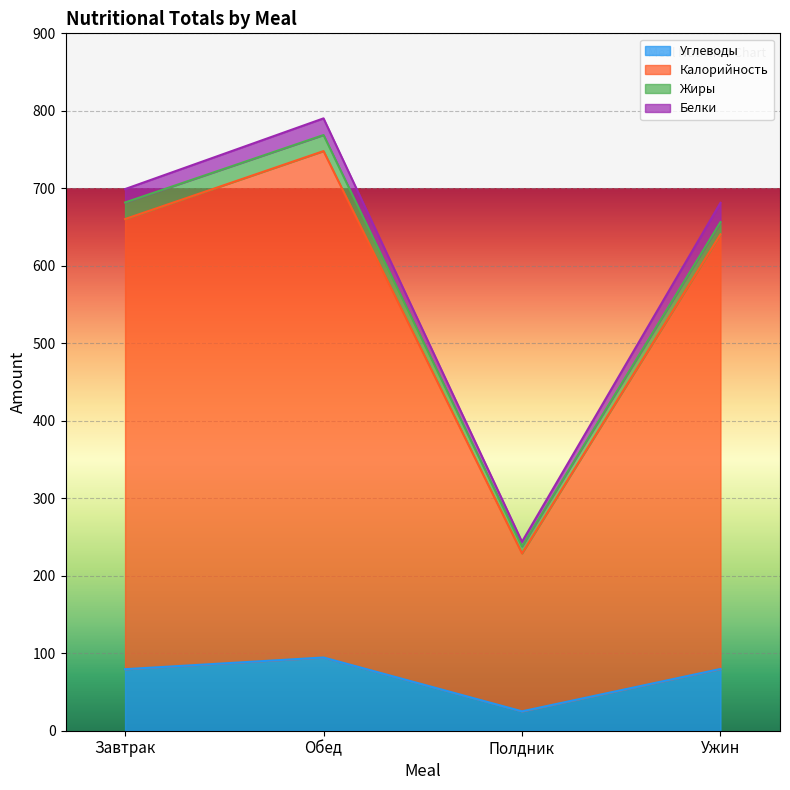

At how many categories does at least one series exceed 176?

4